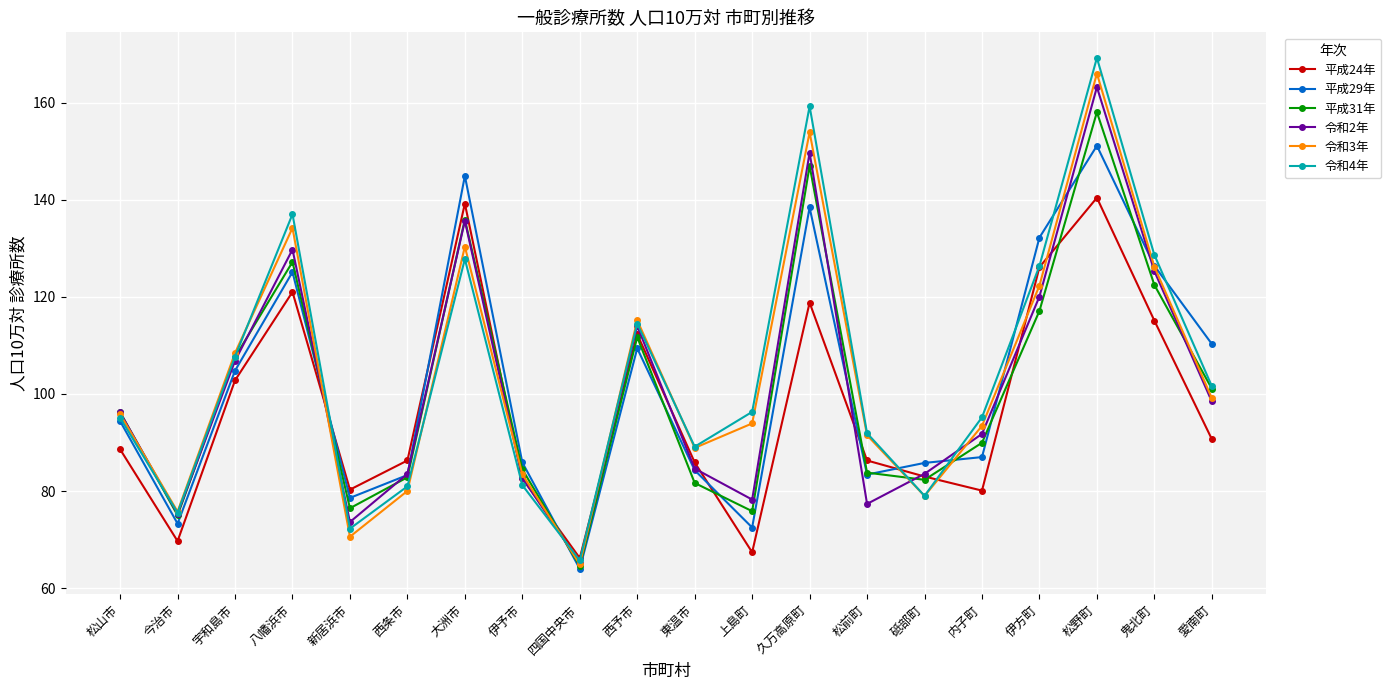

What is the label of the 8th point from the right?

久万高原町